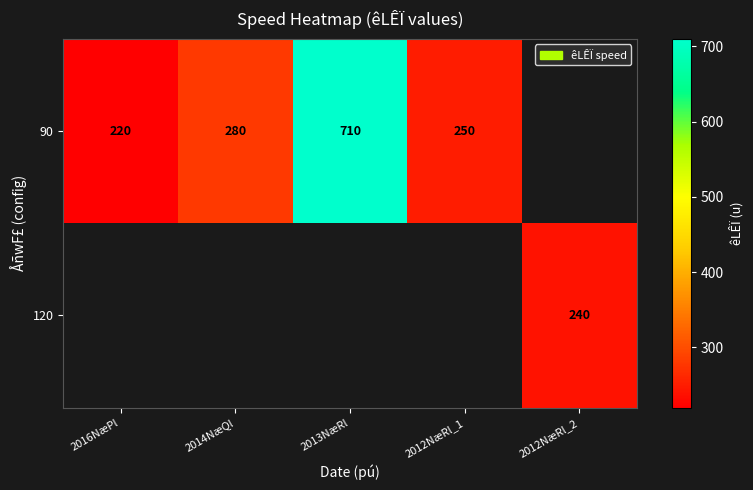

What is the sum of the 90 values at 2013NæRl and 2016NæPl?

930